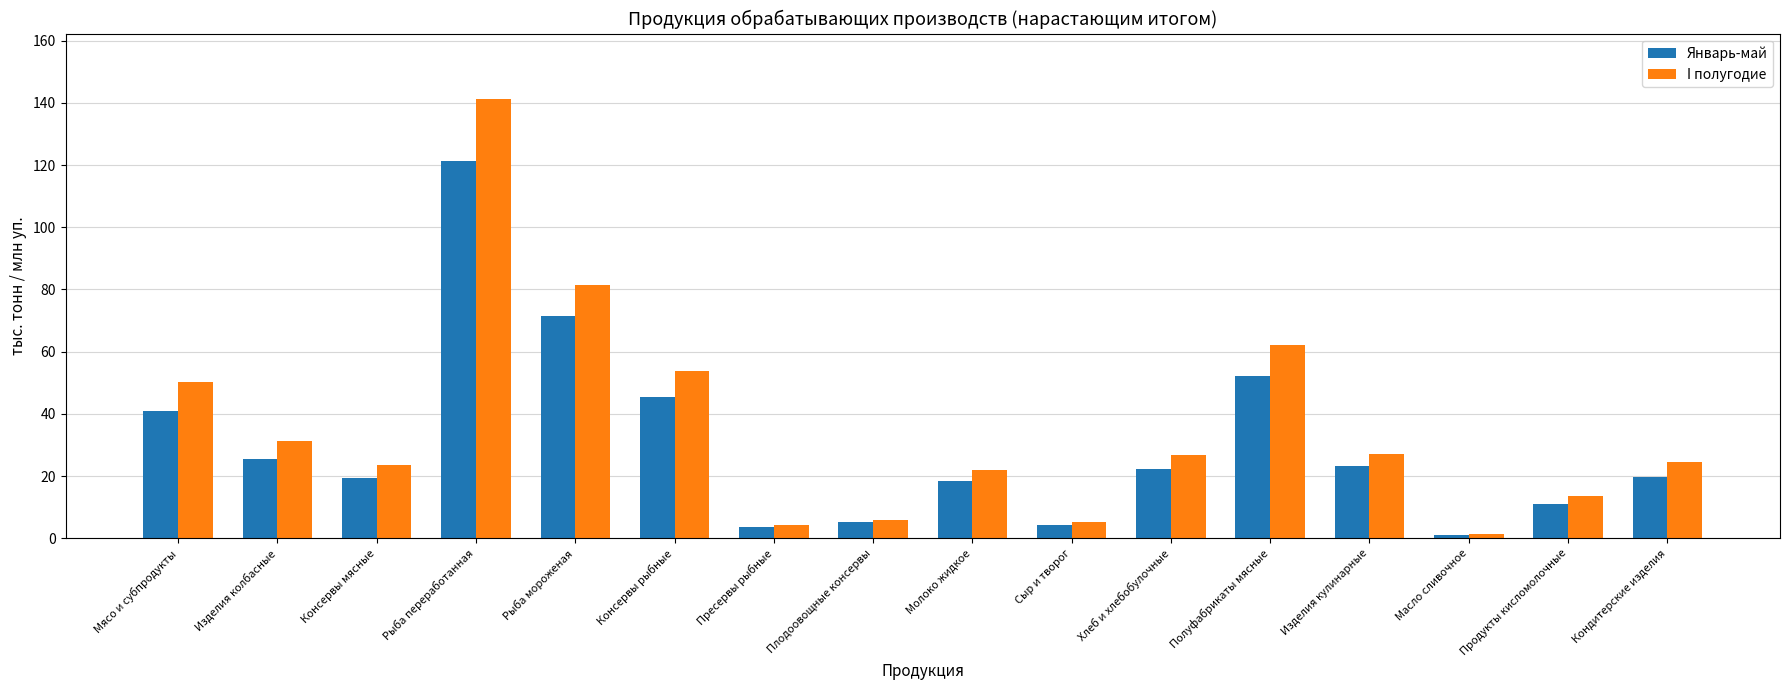

True or false: I полугодие has a value of 89.1 at Консервы рыбные.

False